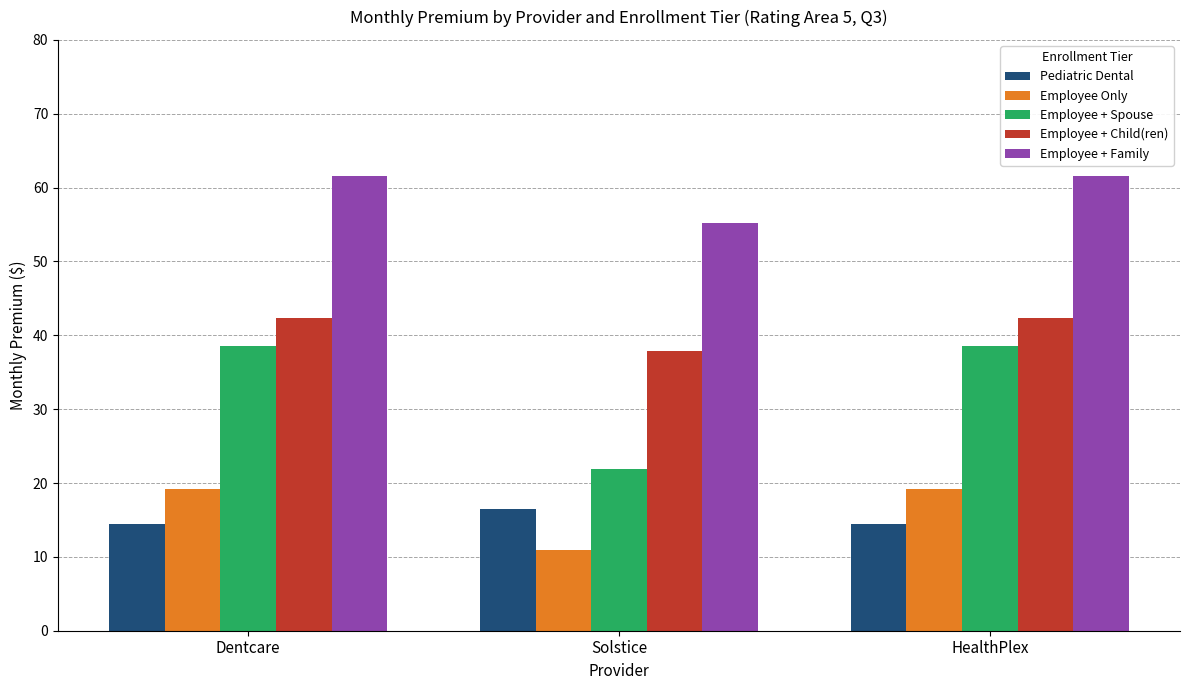

Which series has the largest range (max minus min)?

Employee + Spouse